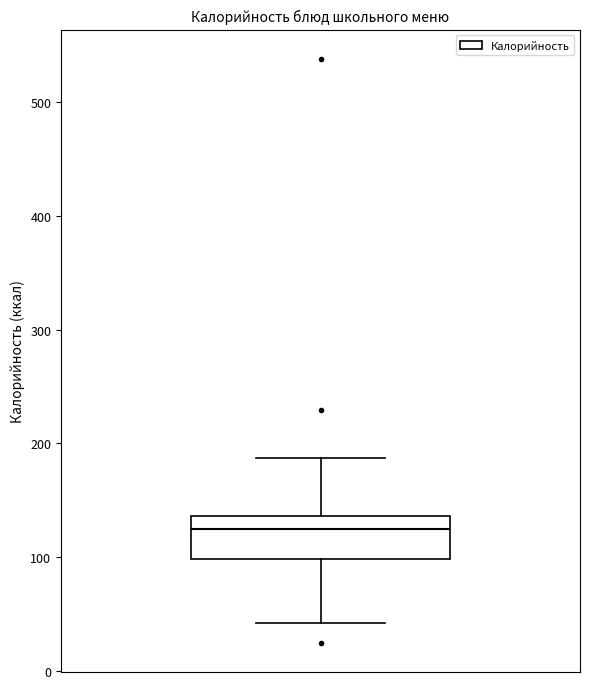

Read this box plot against the y-axis: the position of the median line, the range covered by the box, and the ends of both whiskers. The values are not printed on the chart, so give them approximately, as read against the axis.

median 130, box 100 to 140, whiskers 40 to 190